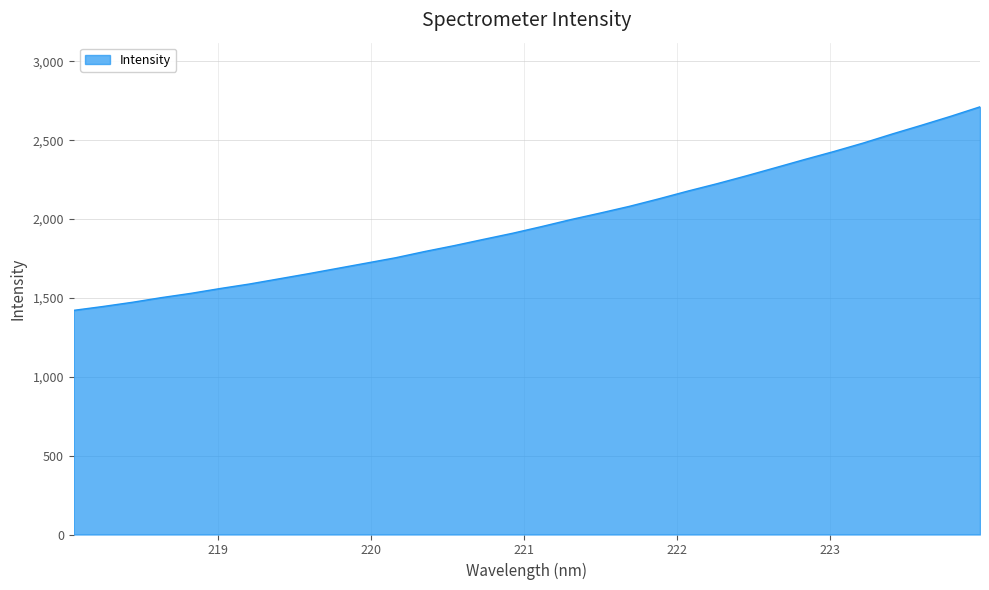

What is the smallest value displayed?

1421.3